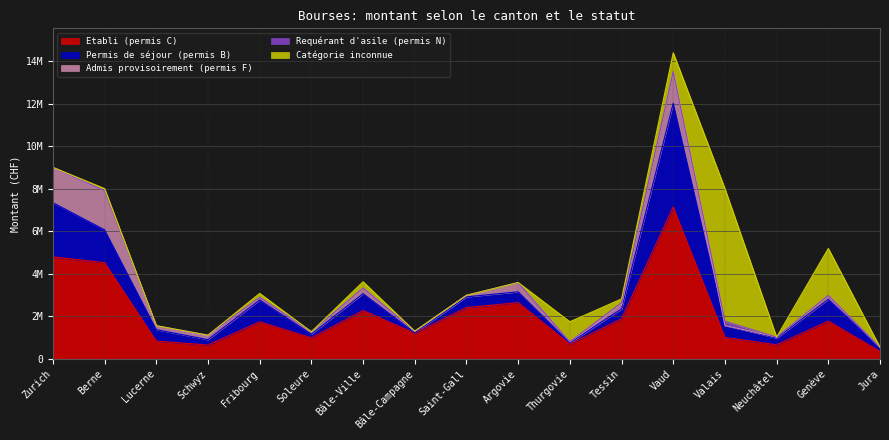

The Permis de séjour (permis B) series shows 79462 at Thurgovie. True or false?

False